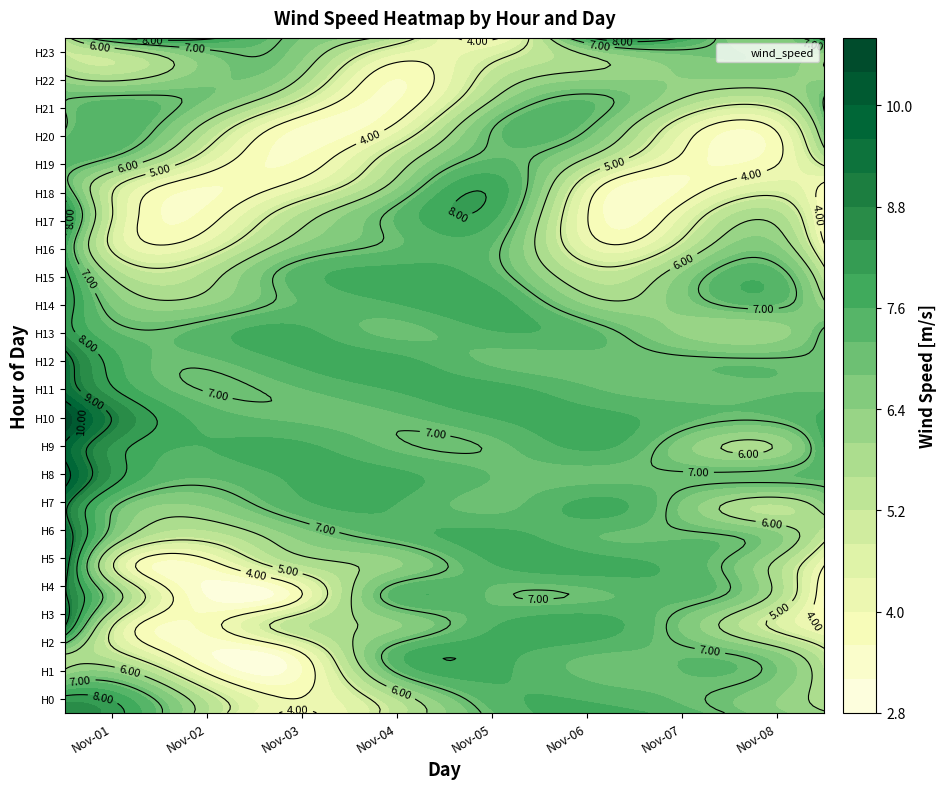

Which series changed the most between 0 and 5?

Hour 17